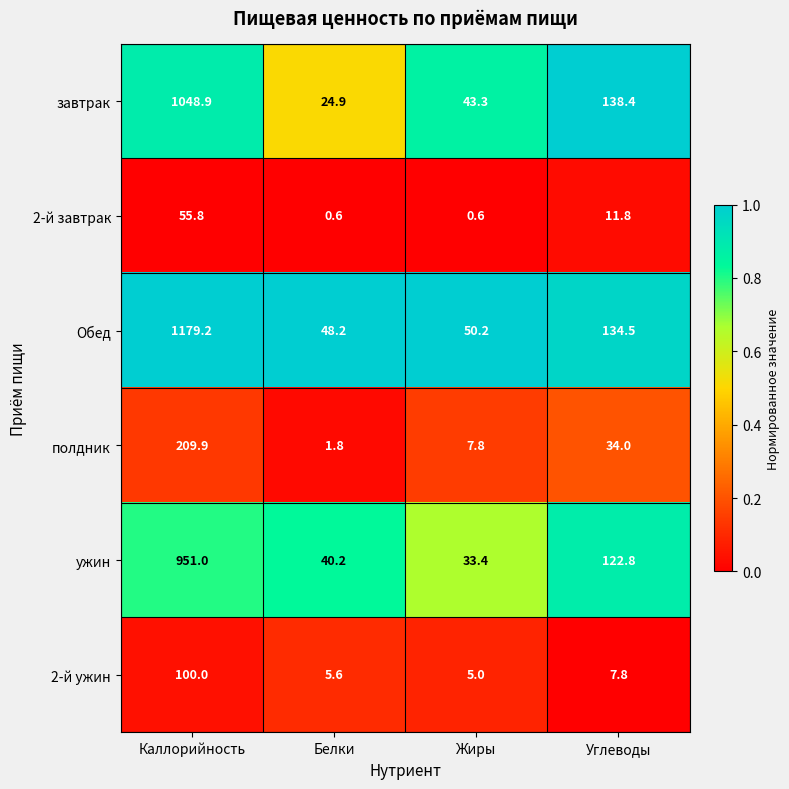

Reading left to right, transcribe all the data shown in this chart.

завтрак: 1048.9	24.9	43.3	138.4
2-й завтрак: 55.8	0.6	0.6	11.8
Обед: 1179.2	48.2	50.2	134.5
полдник: 209.9	1.8	7.8	34.0
ужин: 951.0	40.2	33.4	122.8
2-й ужин: 100.0	5.6	5.0	7.8